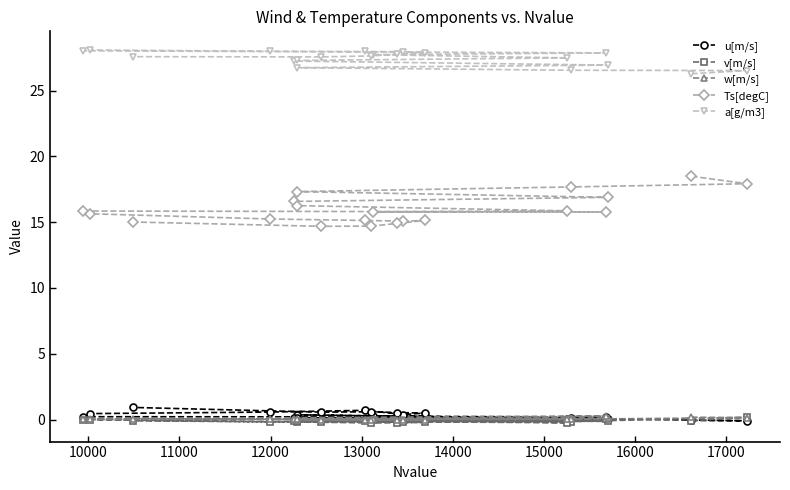

Which series has the largest range (max minus min)?

Ts[degC]